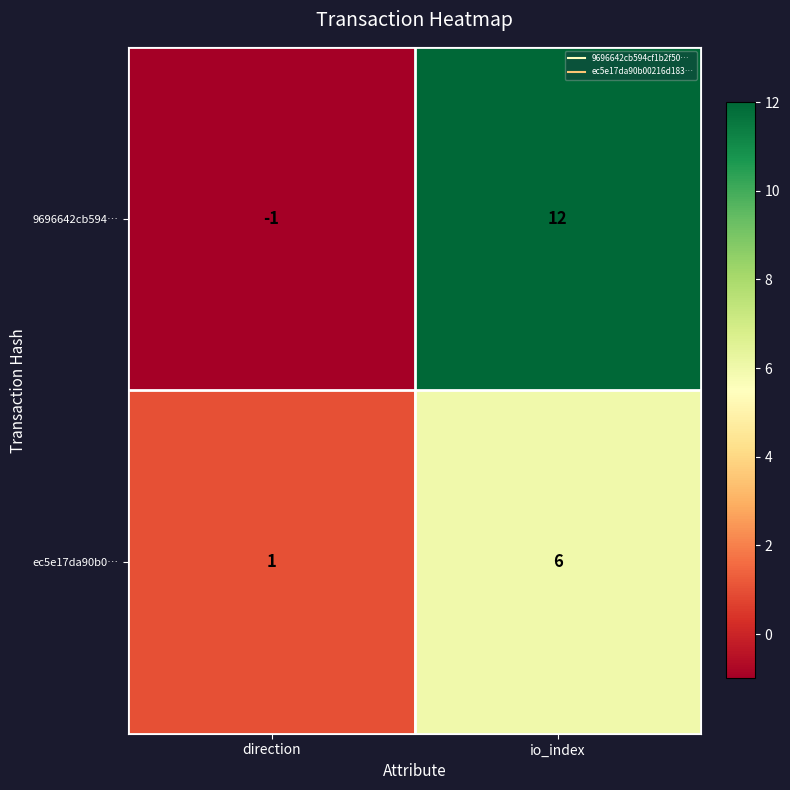

The 9696642cb594… series shows -2 at direction. True or false?

False